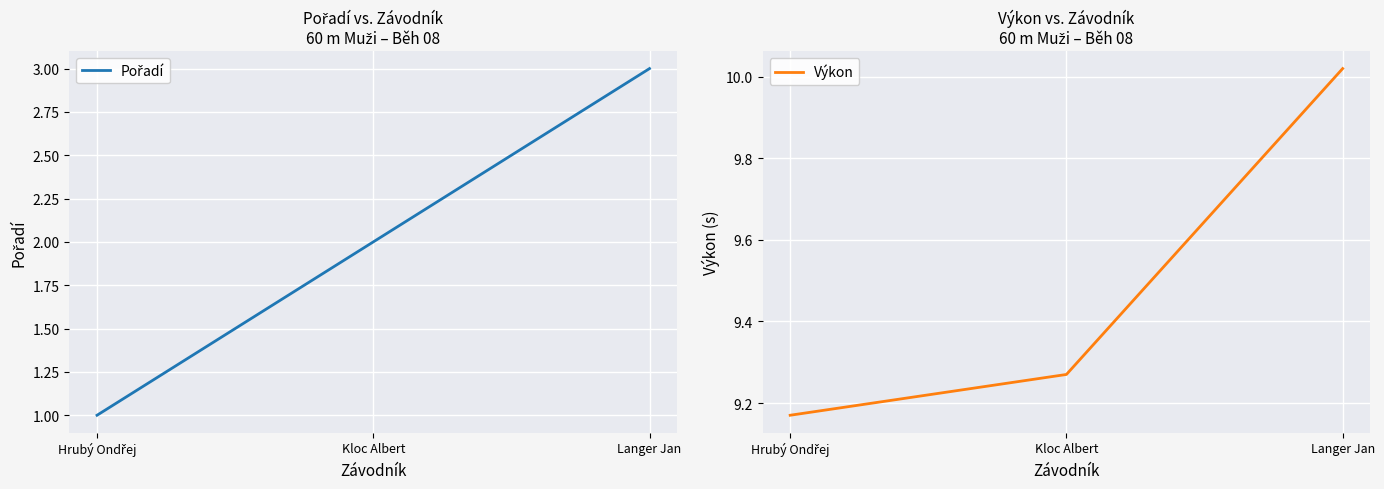

Reading left to right, extract all data points from this chart.

Pořadí: Hrubý Ondřej=1.0	Kloc Albert=2.0	Langer Jan=3.0
Výkon: Hrubý Ondřej=9.2	Kloc Albert=9.3	Langer Jan=10.0